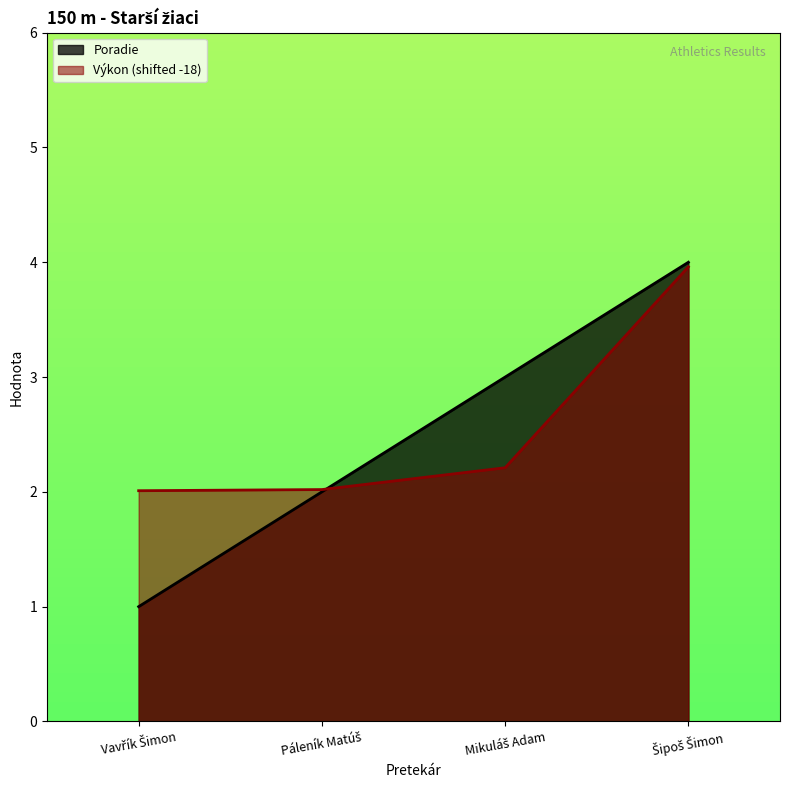

Where do Poradie and Výkon first cross each other?

Páleník Matúš and Mikuláš Adam